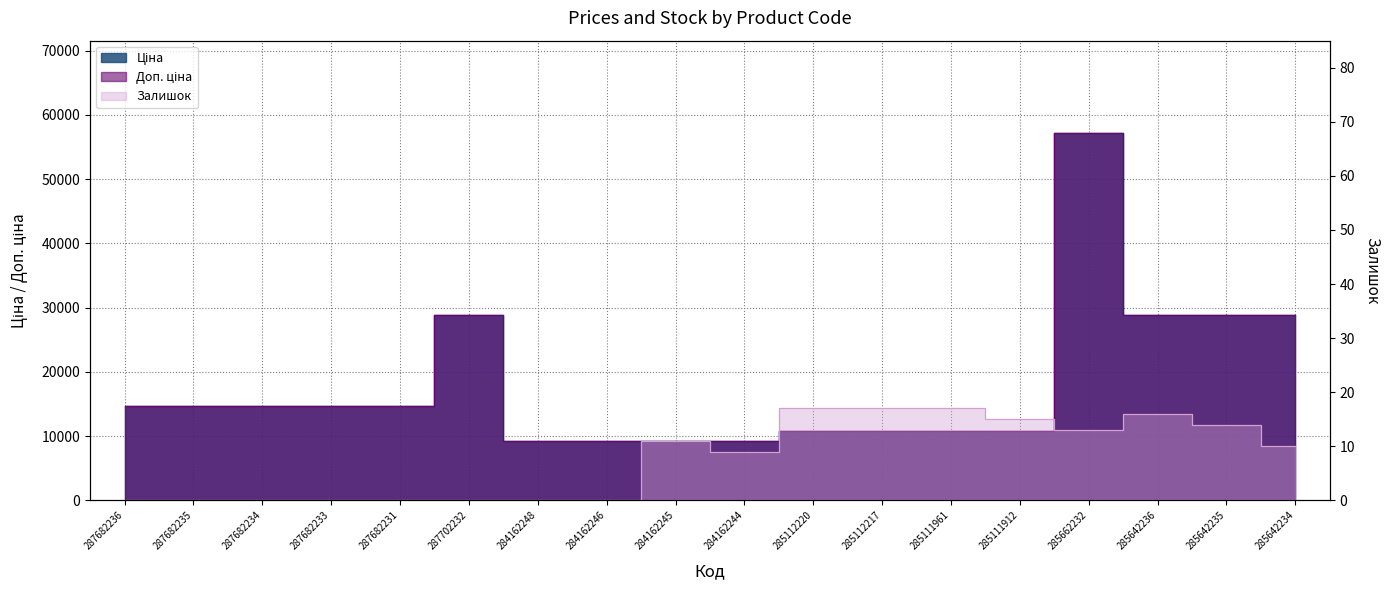

Which category has the highest value in the Доп. ціна series?

285662232